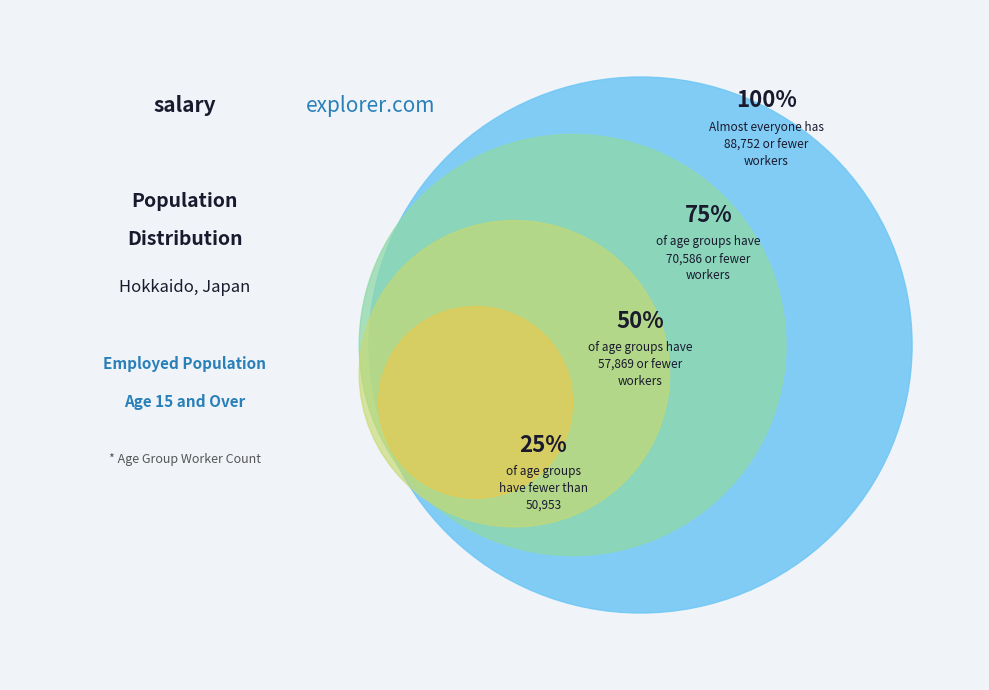

Is 50-54 the majority of the pie?

No